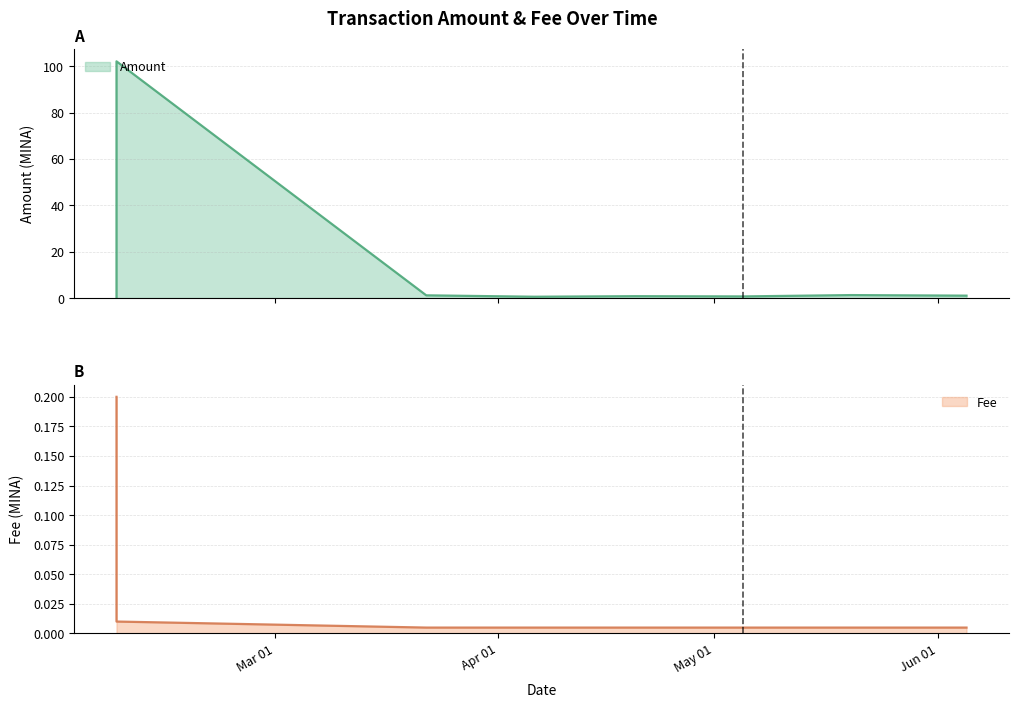

At 2024-04-06, list the series in order from largest to smallest.

Amount, Fee